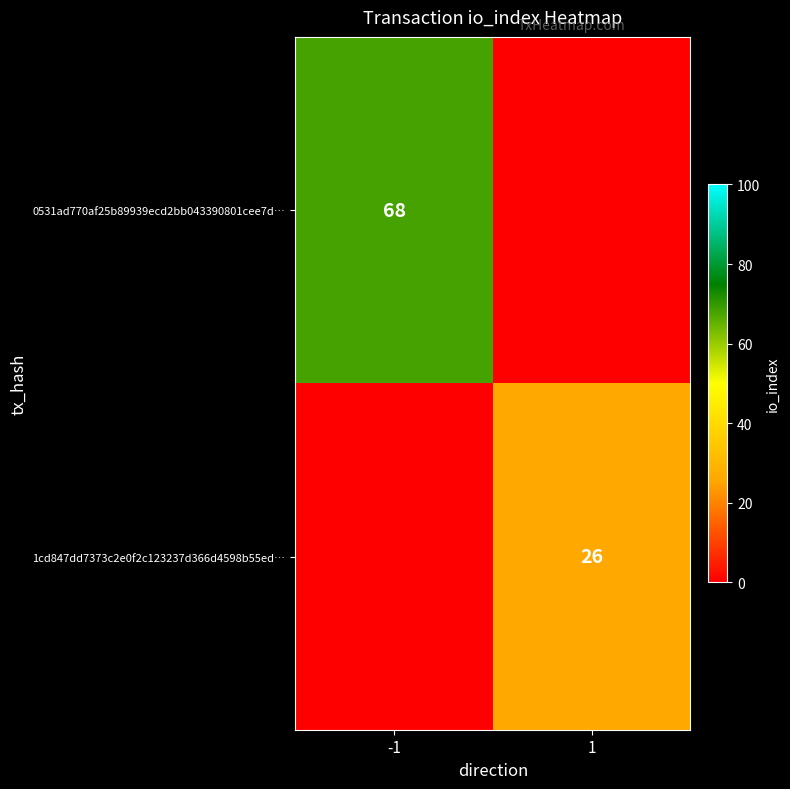

The 1cd847dd7373c2e0f2c123237d366d4598b55ed… series shows 26 at 1. True or false?

True